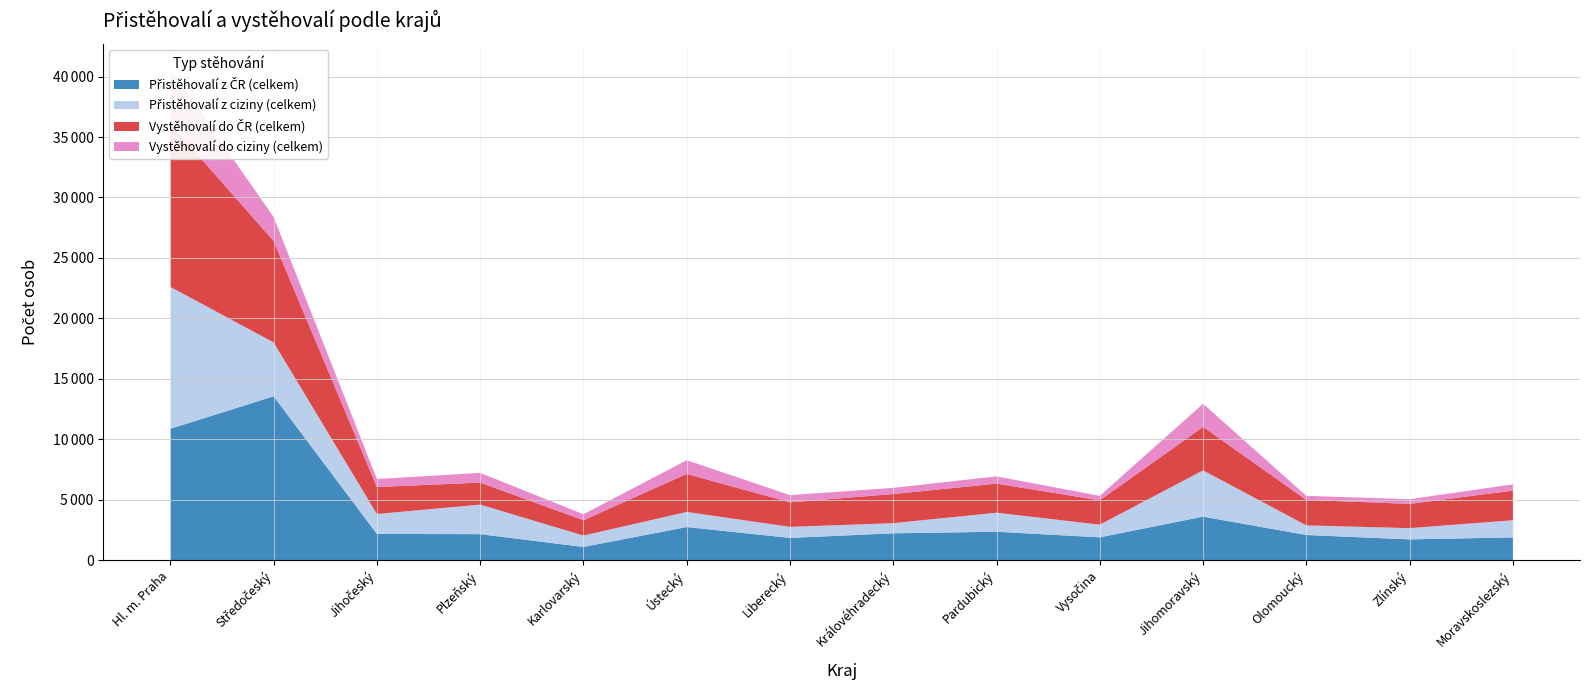

Reading left to right, list all the values displayed in this chart.

Přistěhovalí z ČR (celkem): 10860	13546	2158	2139	1080	2728	1827	2210	2339	1876	3588	2069	1707	1870
Přistěhovalí z ciziny (celkem): 11740	4460	1649	2447	943	1251	916	839	1576	1048	3830	797	930	1419
Vystěhovalí do ČR (celkem): 13492	8394	2234	1818	1270	3144	2027	2409	2405	2014	3600	2108	2007	2453
Vystěhovalí do ciziny (celkem): 4560	1979	662	806	491	1137	599	511	603	371	1913	335	387	519